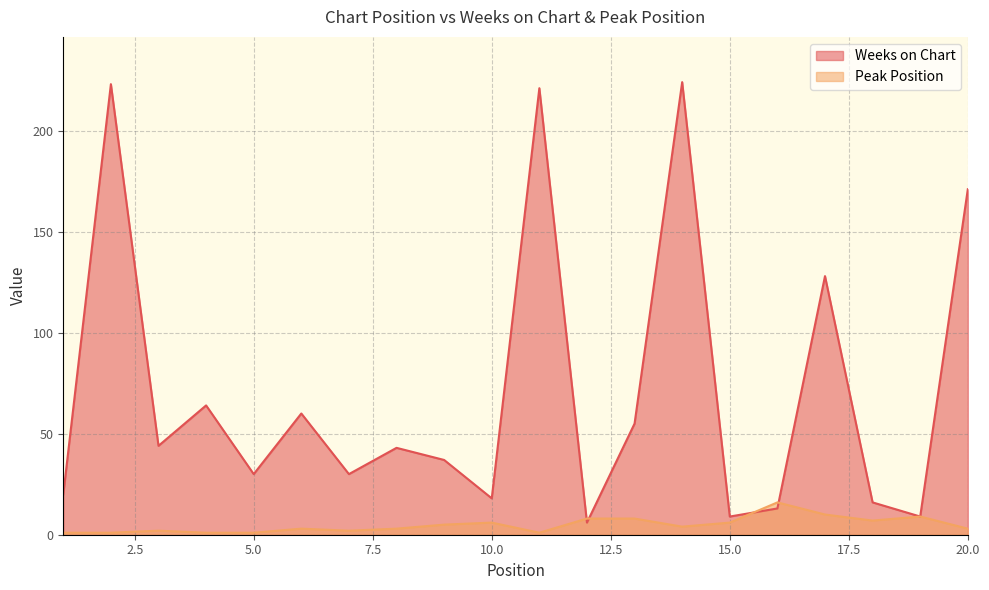

What is the average value of the Peak Position series?

5